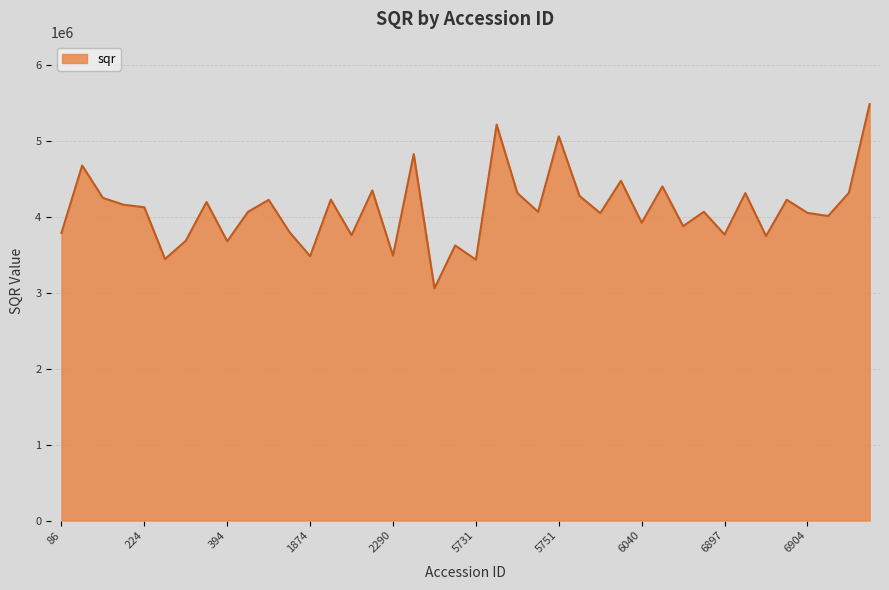

Does the chart display data point markers on the line(s)?

No